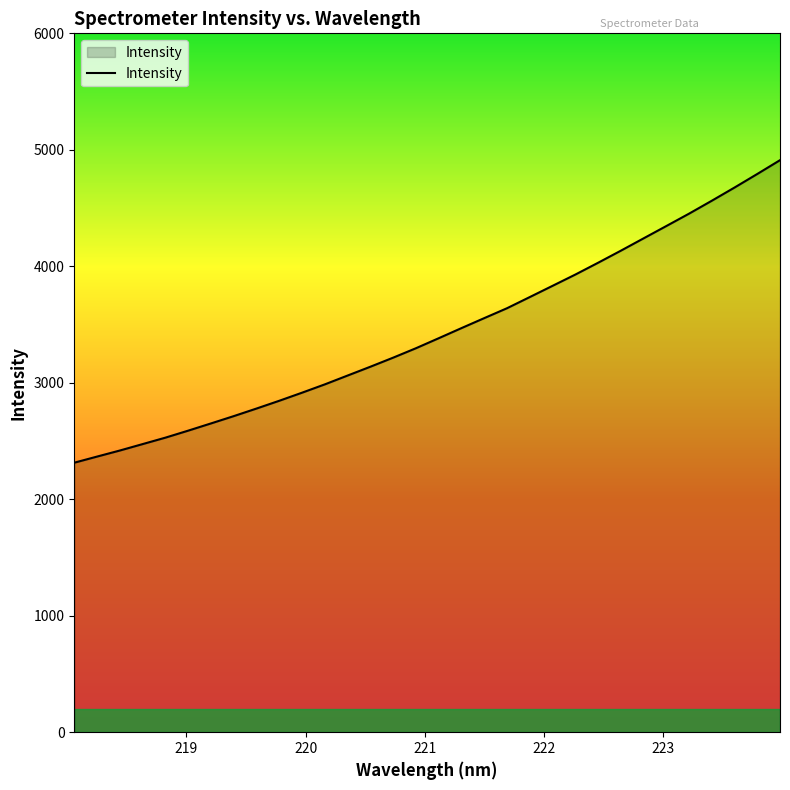

What is the smallest value displayed?

2313.7